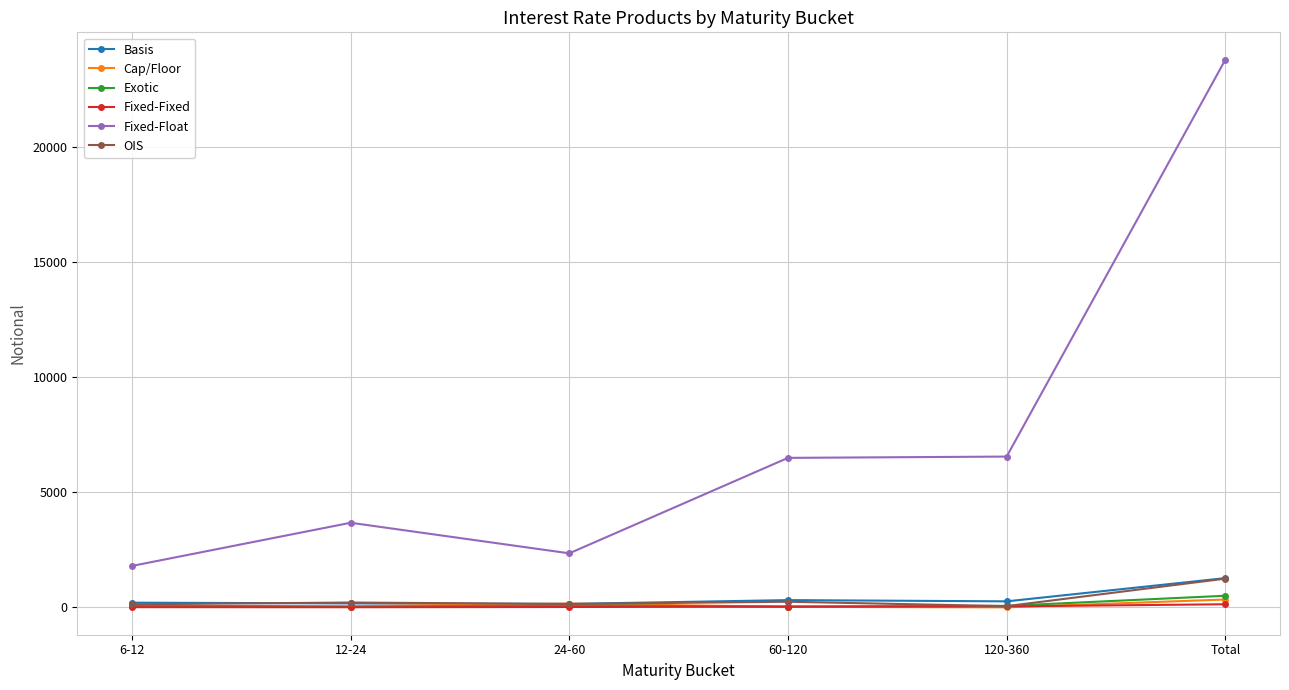

What is the label of the 1st point from the right?

Total